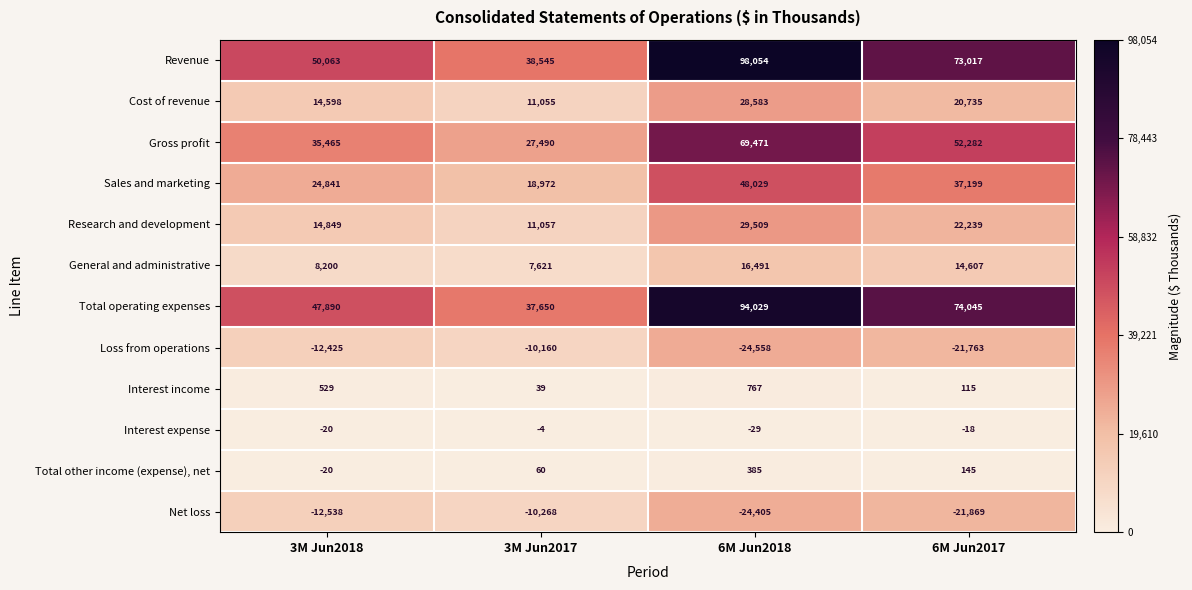

What is the difference between the maximum and minimum values in the Total operating expenses series?

56379